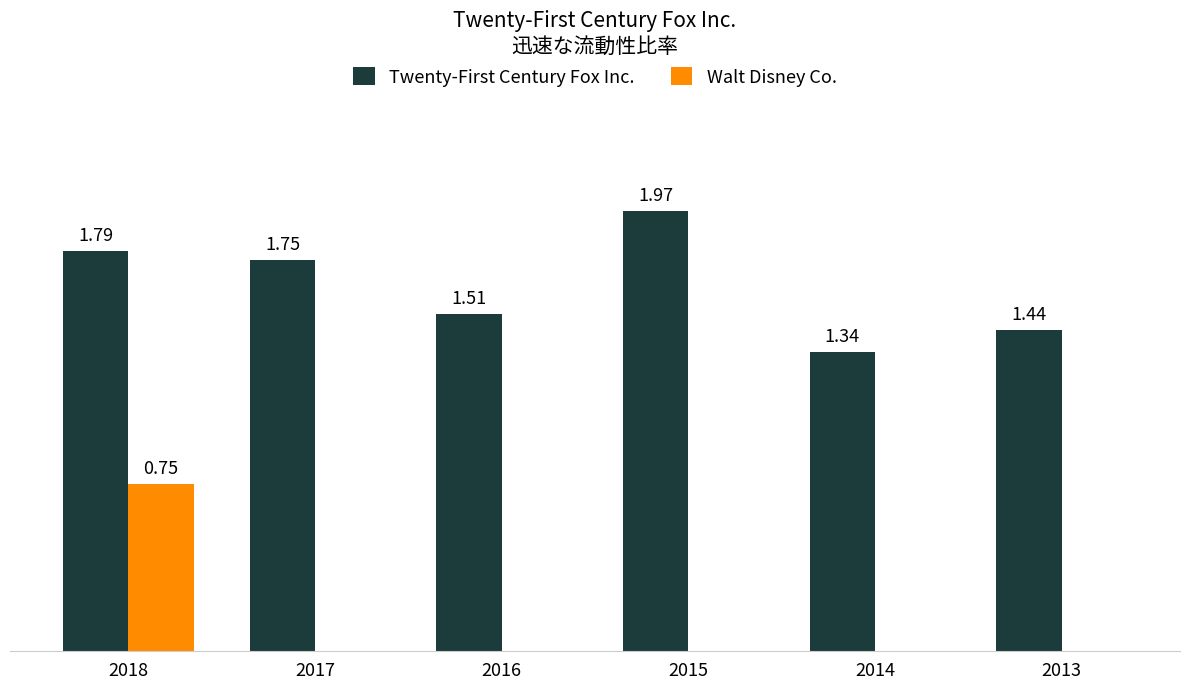

Between 2018 and 2014, which series saw the biggest shift?

Walt Disney Co.